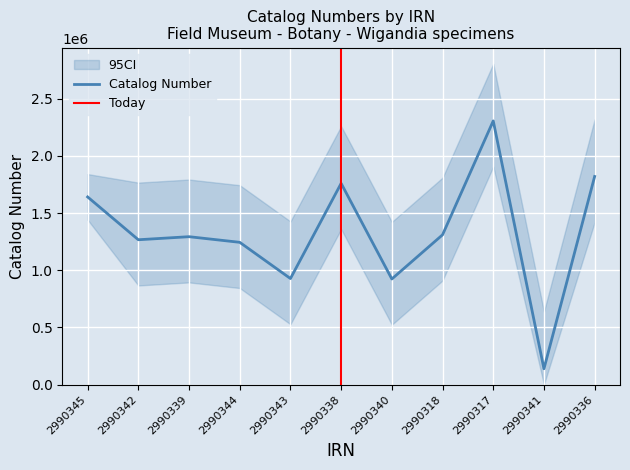

Reading left to right, list all the values displayed in this chart.

2990345=1641669	2990342=1267050	2990339=1293843	2990344=1244623	2990343=927655	2990338=1760383	2990340=923762	2990318=1310290	2990317=2306862	2990341=138262	2990336=1820767